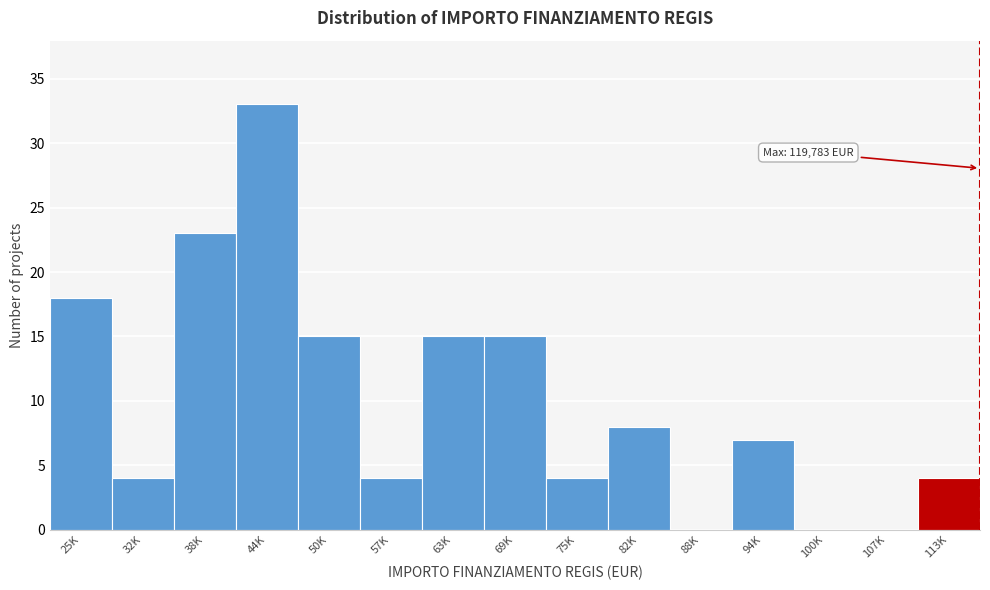

Reading right to left, what are all the values shown in this chart?

113K=4	107K=0	100K=0	94K=7	88K=0	82K=8	75K=4	69K=15	63K=15	57K=4	50K=15	44K=33	38K=23	32K=4	25K=18